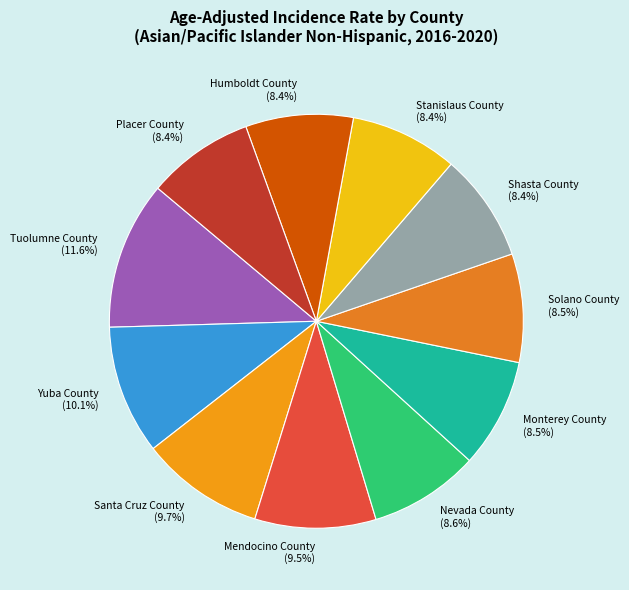

What is the ratio of the value at Yuba County to the value at Stanislaus County?

1.2